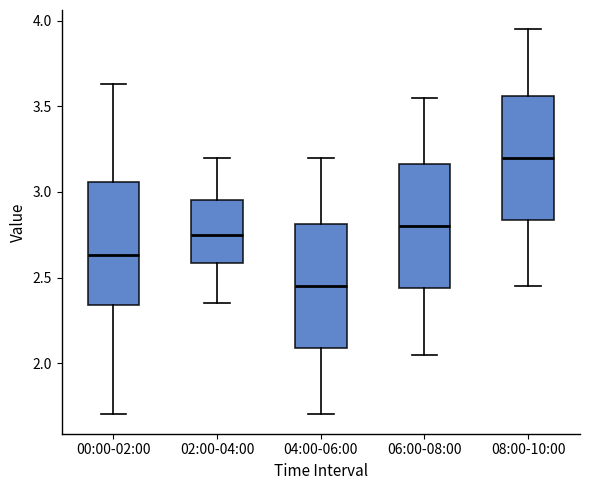

Reading left to right, transcribe this box plot: for each box, give where its median line is, the range the box spans, and where its two whiskers end, as read against the y-axis. The values are not printed on the chart, so give them approximately, as read against the axis.

00:00-02:00: median 2.65, box 2.35 to 3.05, whiskers 1.70 to 3.65
02:00-04:00: median 2.75, box 2.60 to 2.95, whiskers 2.35 to 3.20
04:00-06:00: median 2.45, box 2.10 to 2.80, whiskers 1.70 to 3.20
06:00-08:00: median 2.80, box 2.45 to 3.15, whiskers 2.05 to 3.55
08:00-10:00: median 3.20, box 2.85 to 3.55, whiskers 2.45 to 3.95